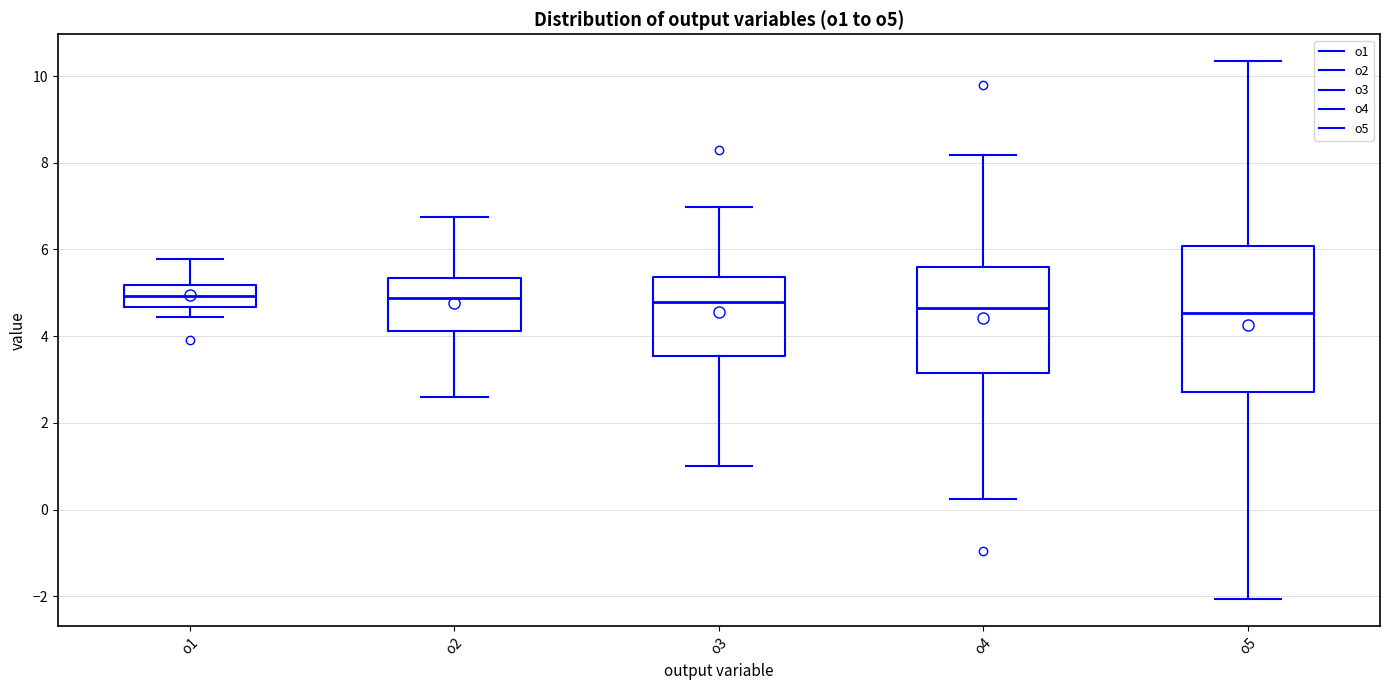

Reading left to right, read every box against the y-axis: the position of its median line, the range the box covers, and the ends of its whiskers. The values are not printed on the chart, so give them approximately, as read against the axis.

o1: median 5.0, box 4.6 to 5.2, whiskers 4.4 to 5.8
o2: median 4.8, box 4.2 to 5.4, whiskers 2.6 to 6.8
o3: median 4.8, box 3.6 to 5.4, whiskers 1.0 to 7.0
o4: median 4.6, box 3.2 to 5.6, whiskers 0.2 to 8.2
o5: median 4.6, box 2.8 to 6.0, whiskers -2.0 to 10.4